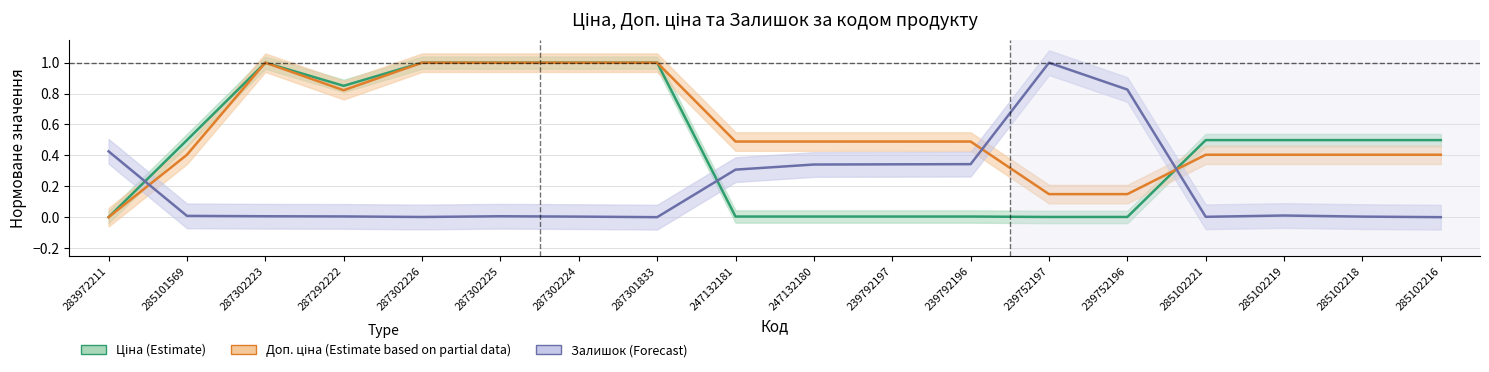

Reading left to right, extract all data points from this chart.

Ціна (Estimate): 283972211=0.0	285101569=0.5	287302223=1.0	287292222=0.9	287302226=1.0	287302225=1.0	287302224=1.0	287301833=1.0	247132181=0.0	247132180=0.0	239792197=0.0	239792196=0.0	239752197=0.0	239752196=0.0	285102221=0.5	285102219=0.5	285102218=0.5	285102216=0.5
Доп. ціна (Partial): 283972211=0.0	285101569=0.4	287302223=1.0	287292222=0.8	287302226=1.0	287302225=1.0	287302224=1.0	287301833=1.0	247132181=0.5	247132180=0.5	239792197=0.5	239792196=0.5	239752197=0.1	239752196=0.1	285102221=0.4	285102219=0.4	285102218=0.4	285102216=0.4
Залишок (Forecast): 283972211=0.4	285101569=0.0	287302223=0.0	287292222=0.0	287302226=0.0	287302225=0.0	287302224=0.0	287301833=0.0	247132181=0.3	247132180=0.3	239792197=0.3	239792196=0.3	239752197=1.0	239752196=0.8	285102221=0.0	285102219=0.0	285102218=0.0	285102216=0.0